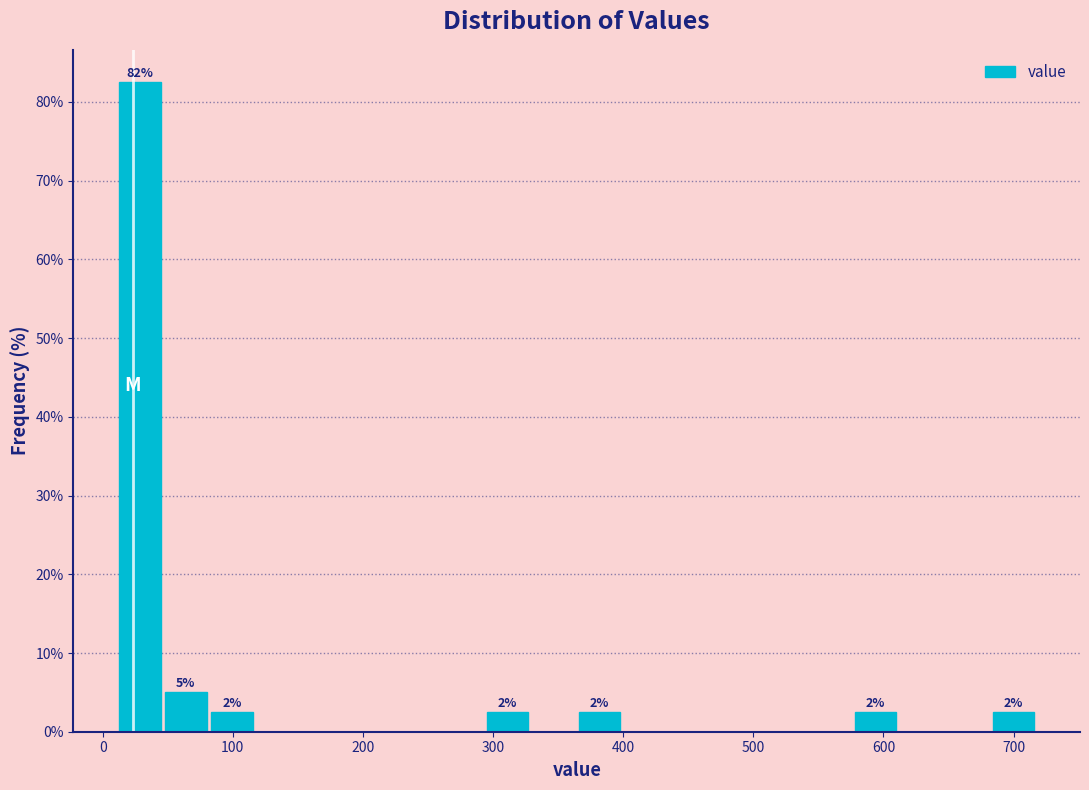

Read against the x-axis, roughly where is the centre of the tallest bar?

30